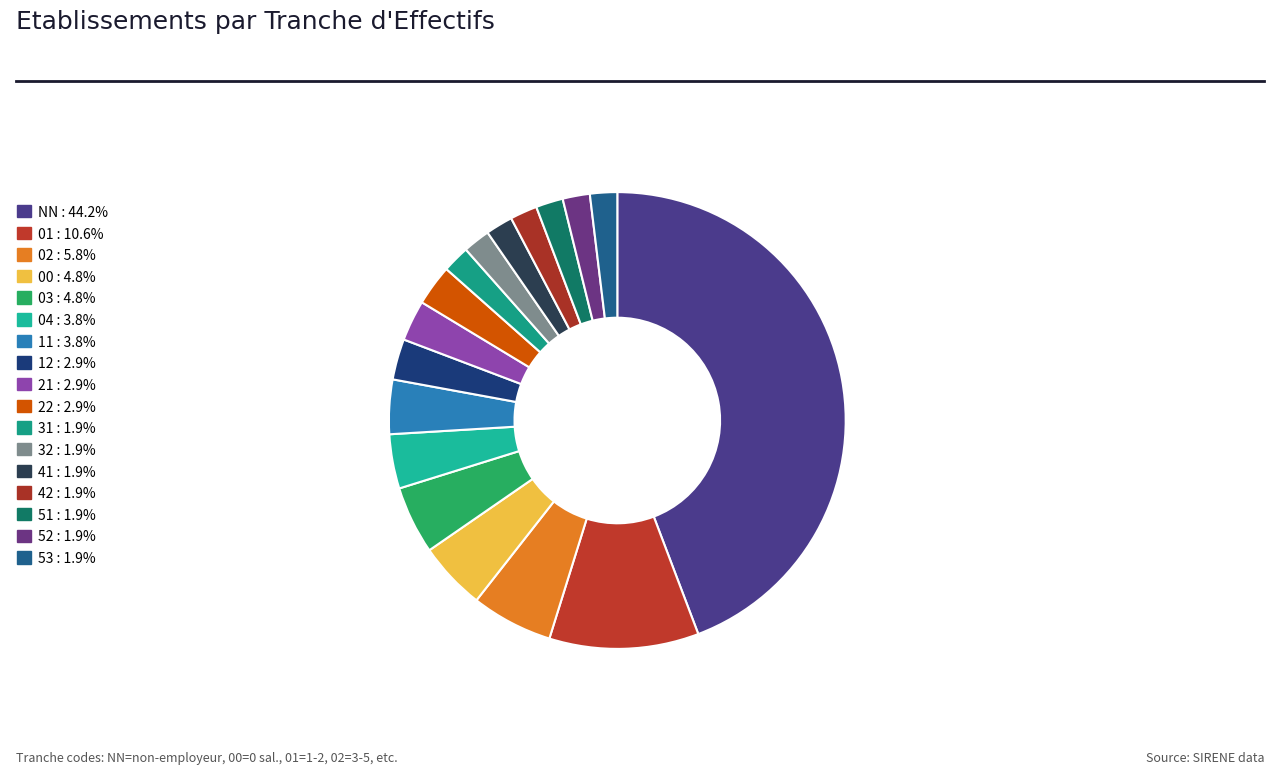

Which slice is the largest?

NN